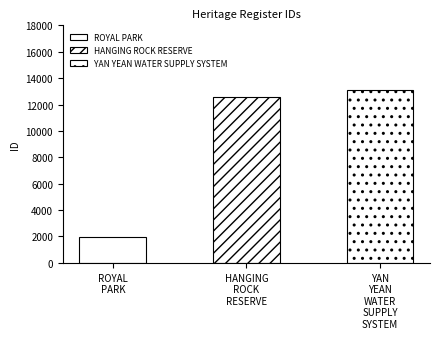

Which category has the lowest value across all series?

ROYAL PARK